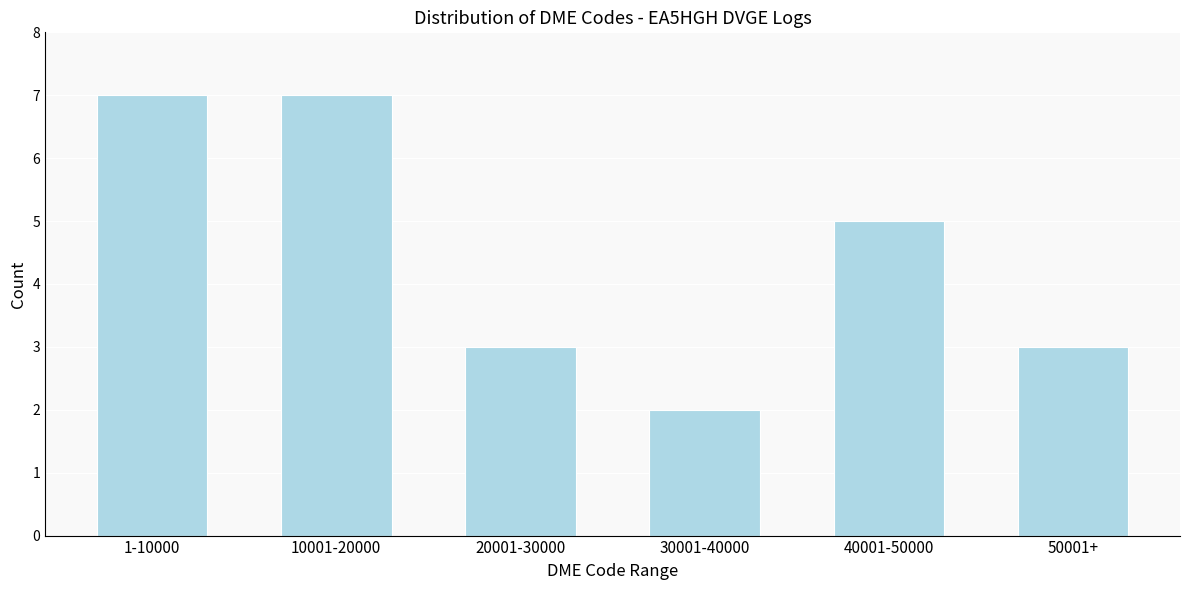

Reading left to right, extract all data points from this chart.

7	7	3	2	5	3